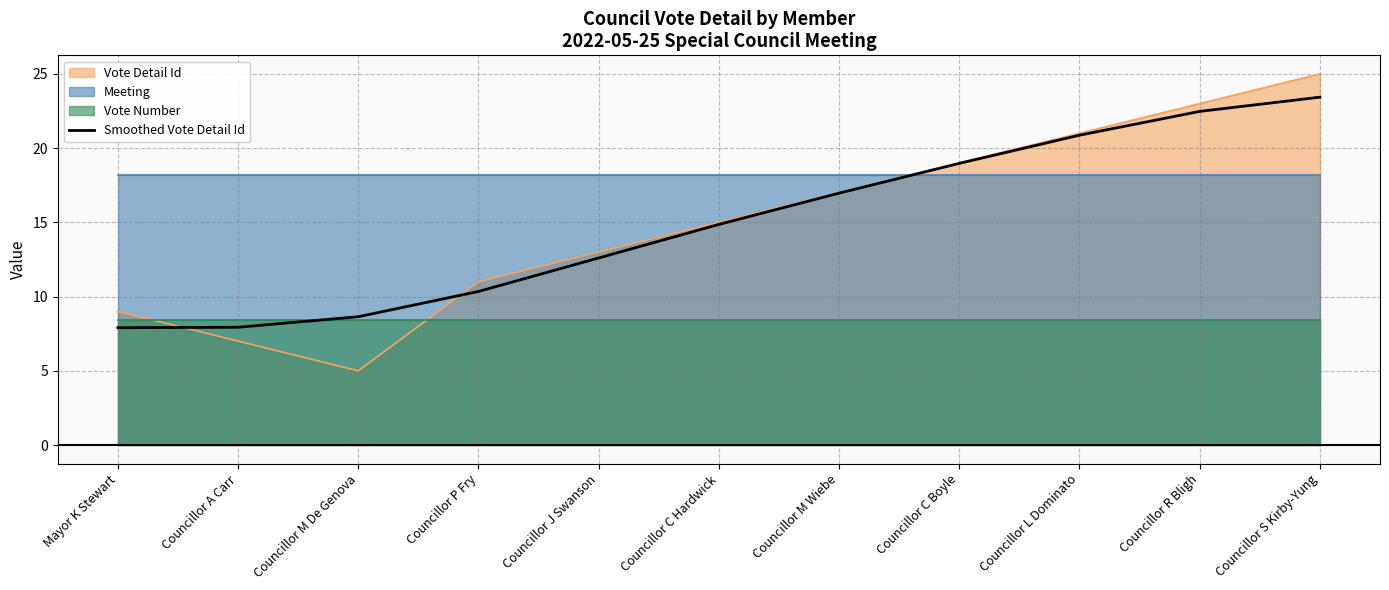

At which label does Smoothed Vote Detail Id first exceed 14?

Councillor C Hardwick